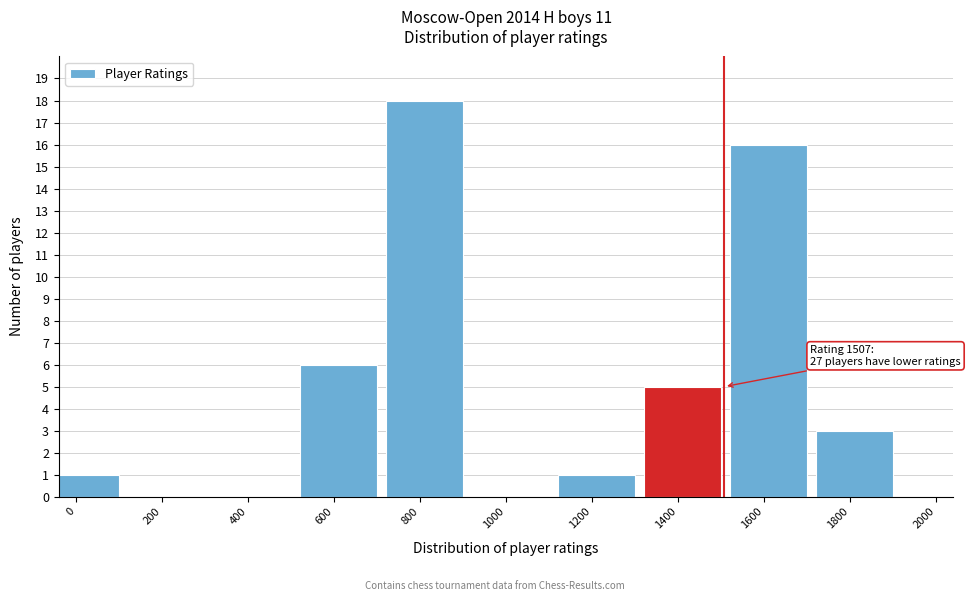

Reading left to right, transcribe all the data shown in this chart.

0=1	200=0	400=0	600=6	800=18	1000=0	1200=1	1400=5	1600=16	1800=3